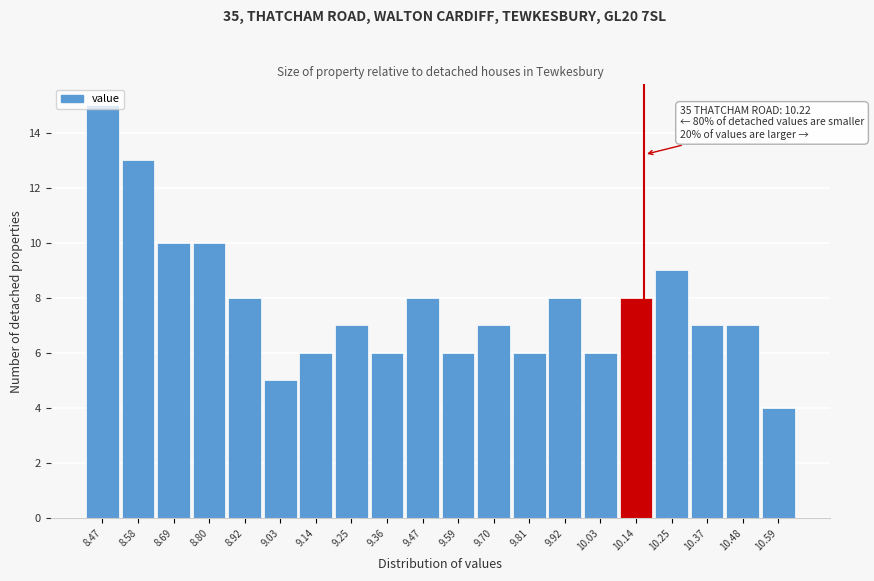

What is the difference between the second highest and minimum values?

9